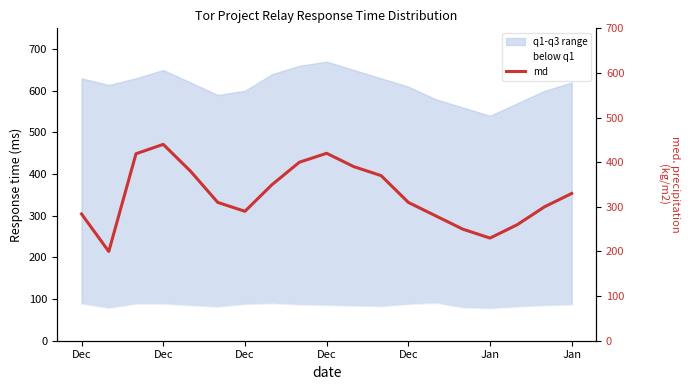

True or false: the data has more than 1 interior local peaks.

True